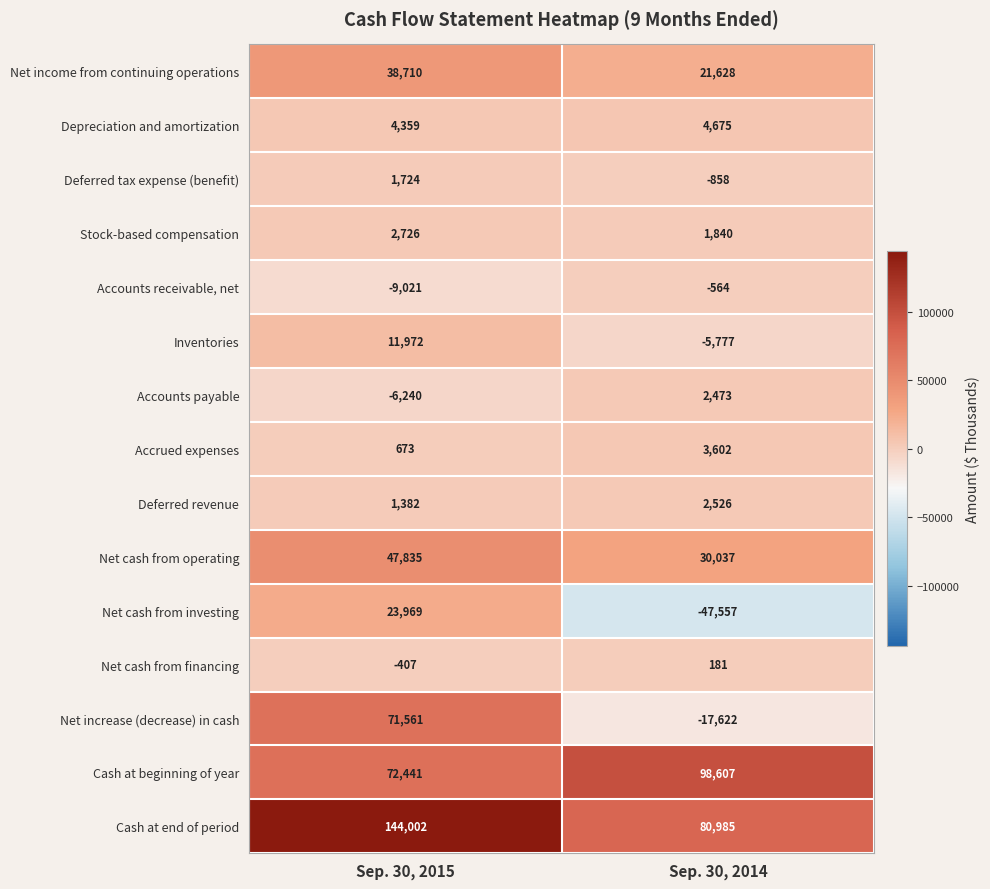

What is the lowest value of the Accounts receivable, net series?

-9021